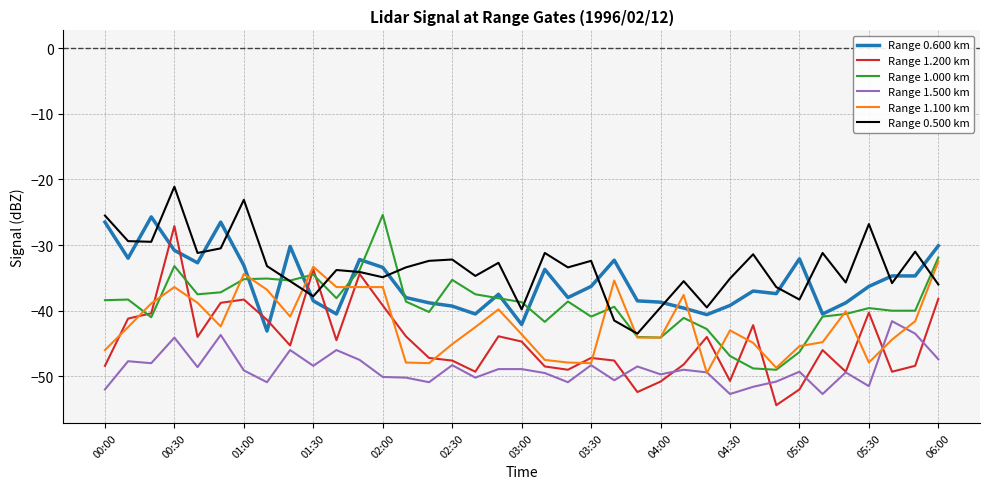

What is the minimum value for Range 1.100 km?

-49.5